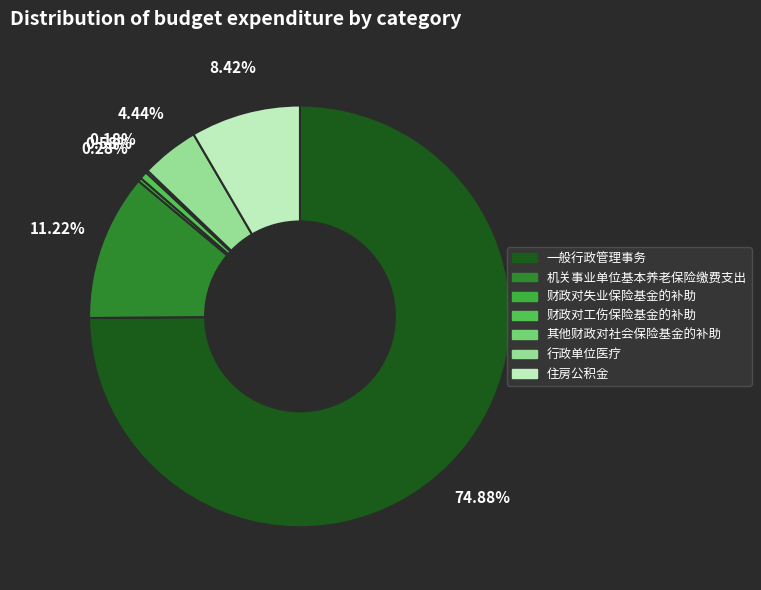

Rank the categories by value from lowest to highest.

其他财政对社会保险基金的补助, 财政对失业保险基金的补助, 财政对工伤保险基金的补助, 行政单位医疗, 住房公积金, 机关事业单位基本养老保险缴费支出, 一般行政管理事务